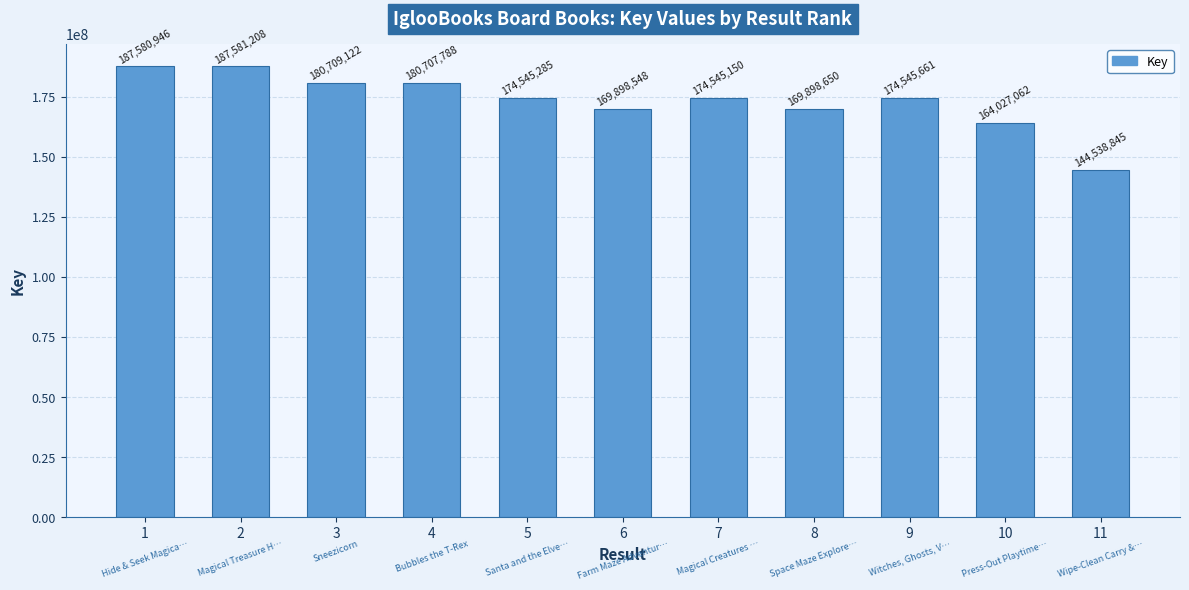

Are the bars grouped side by side (vs. stacked)?

No